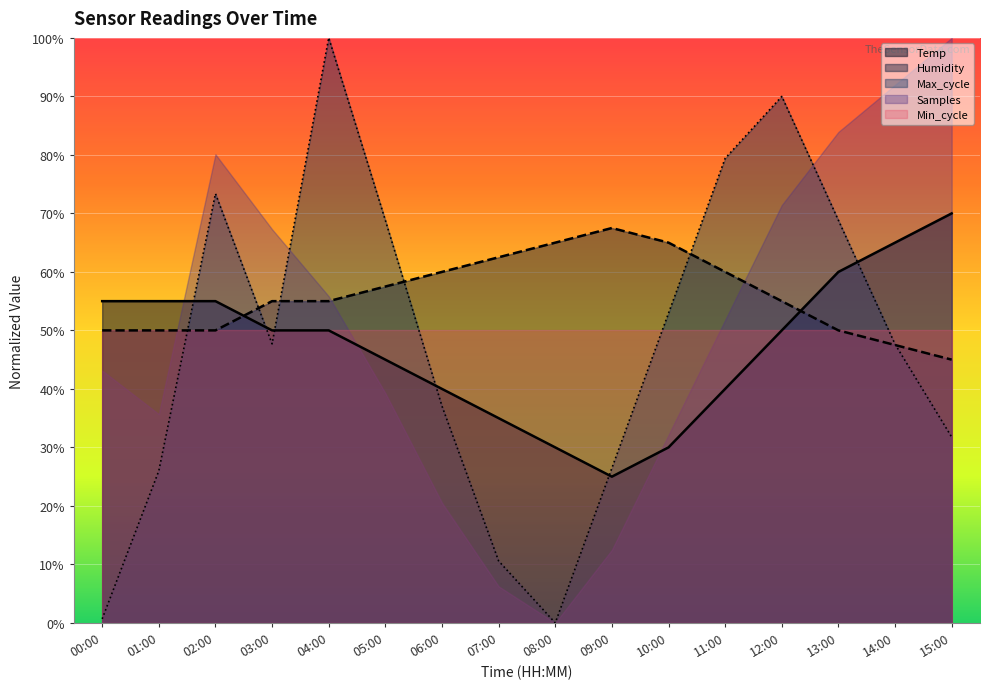

Where is Humidity nearest to the value 56?

03:00